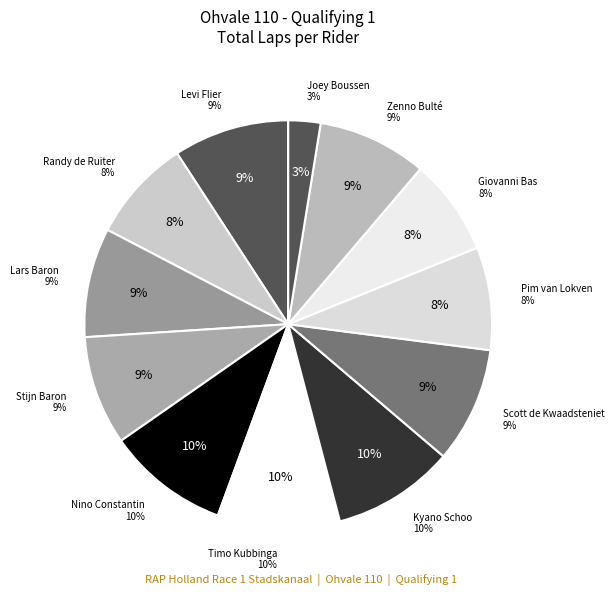

How much of the chart is everything except Joey Boussen?

97.4%